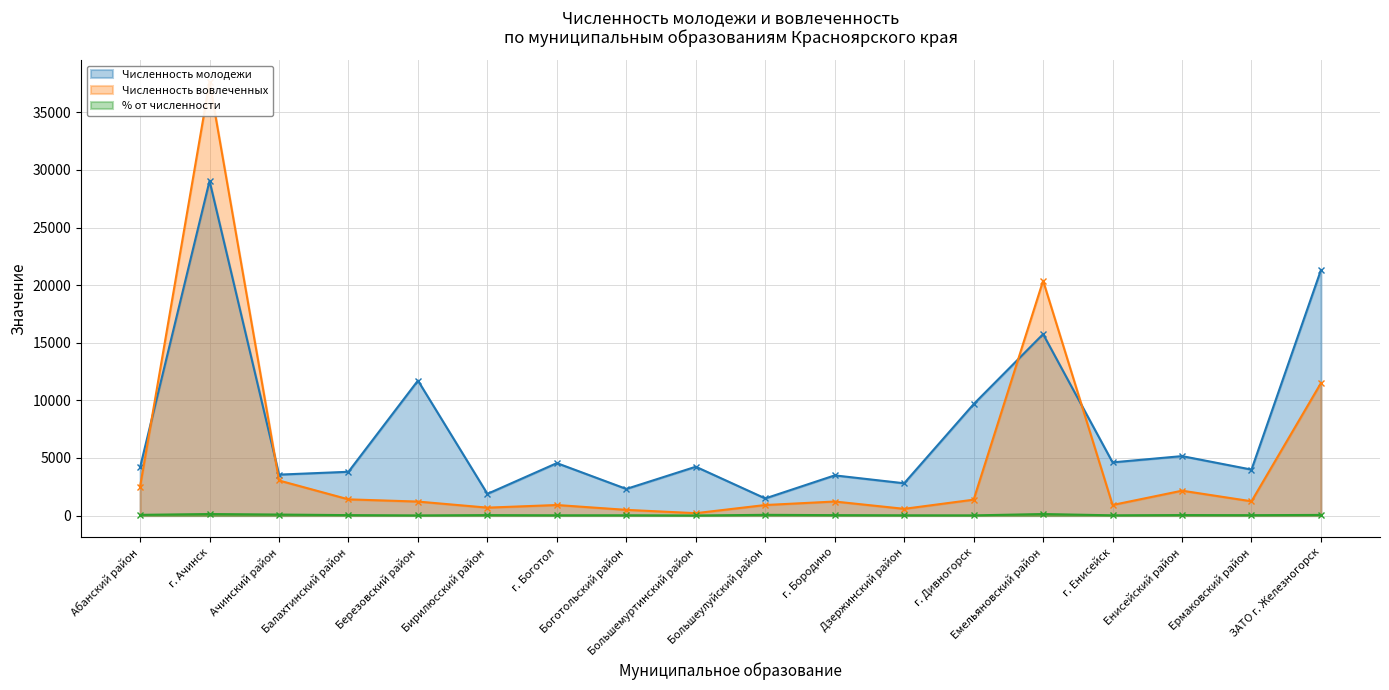

Reading left to right, what are all the values shown in this chart?

Численность молодежи: Абанский район=4187	г. Ачинск=29053	Ачинский район=3551	Балахтинский район=3799	Березовский район=11717	Бирилюсский район=1881	г. Боготол=4551	Боготольский район=2309	Большемуртинский район=4237	Большеулуйский район=1485	г. Бородино=3486	Дзержинский район=2801	г. Дивногорск=9672	Емельяновский район=15748	г. Енисейск=4615	Енисейский район=5159	Ермаковский район=3988	ЗАТО г. Железногорск=21321
Численность вовлеченных: Абанский район=2514	г. Ачинск=37647	Ачинский район=3042	Балахтинский район=1405	Березовский район=1213	Бирилюсский район=686	г. Боготол=914	Боготольский район=493	Большемуртинский район=206	Большеулуйский район=913	г. Бородино=1217	Дзержинский район=582	г. Дивногорск=1378	Емельяновский район=20384	г. Енисейск=915	Енисейский район=2158	Ермаковский район=1237	ЗАТО г. Железногорск=11501
% от численности: Абанский район=60	г. Ачинск=129	Ачинский район=85	Балахтинский район=36	Березовский район=10	Бирилюсский район=36	г. Боготол=20	Боготольский район=21	Большемуртинский район=4	Большеулуйский район=61	г. Бородино=34	Дзержинский район=20	г. Дивногорск=14	Емельяновский район=129	г. Енисейск=19	Енисейский район=41	Ермаковский район=31	ЗАТО г. Железногорск=53